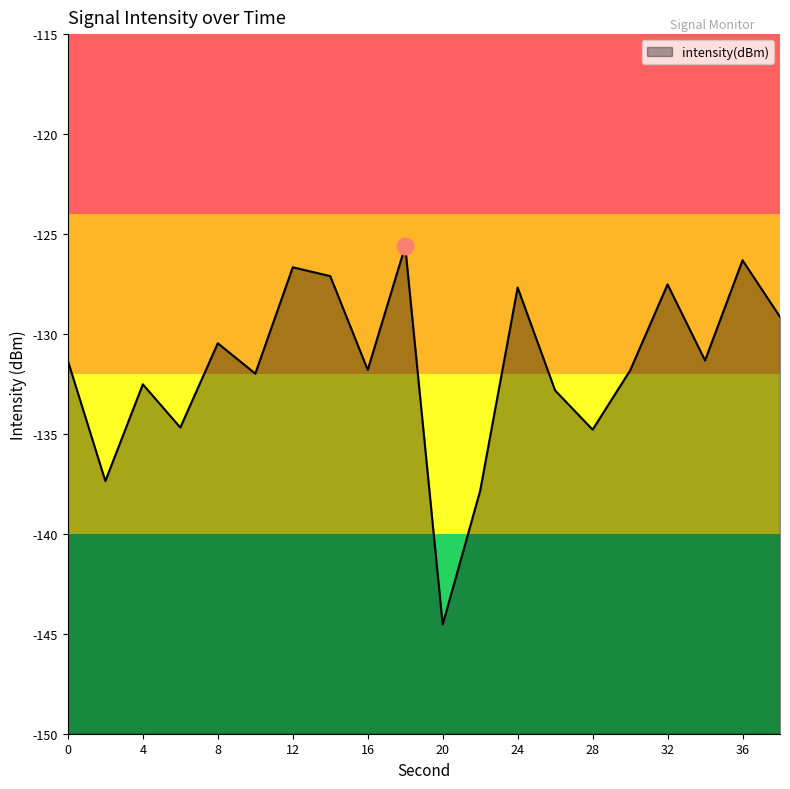

Is it true that the value at 38 is -181.1?

False